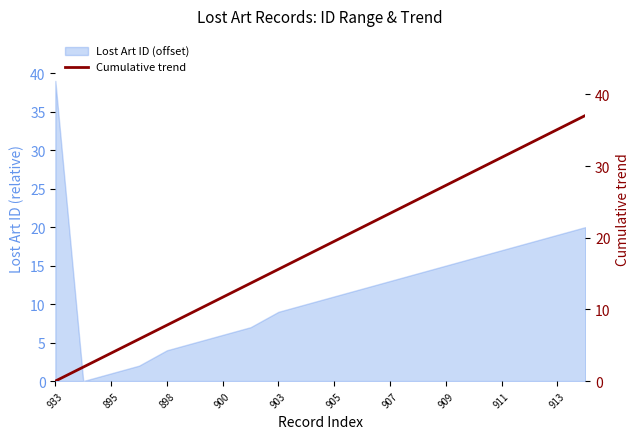

How many data points are above 19?

10